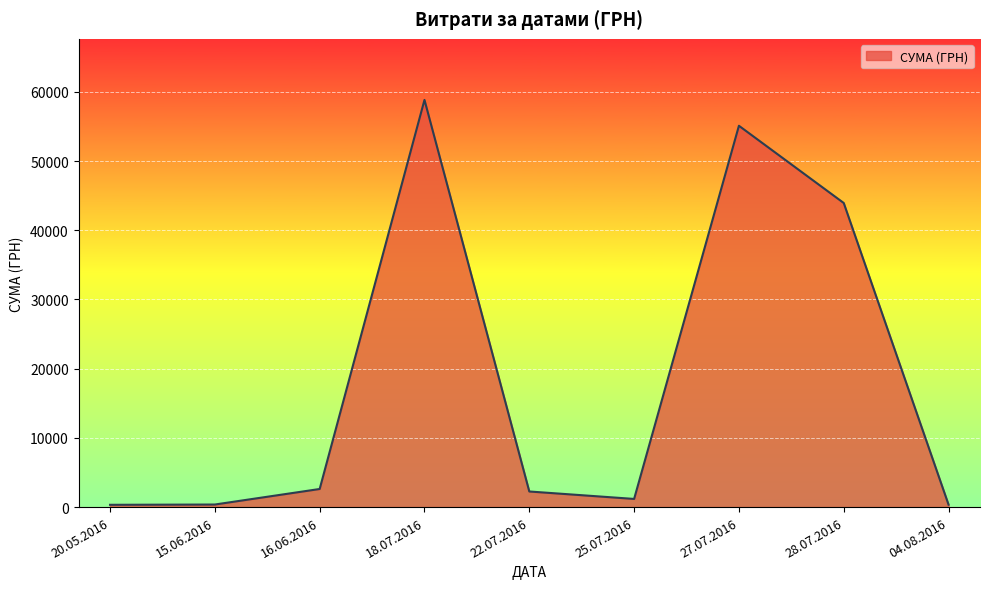

What is the change in value from 18.07.2016 to 22.07.2016?

-56584.8